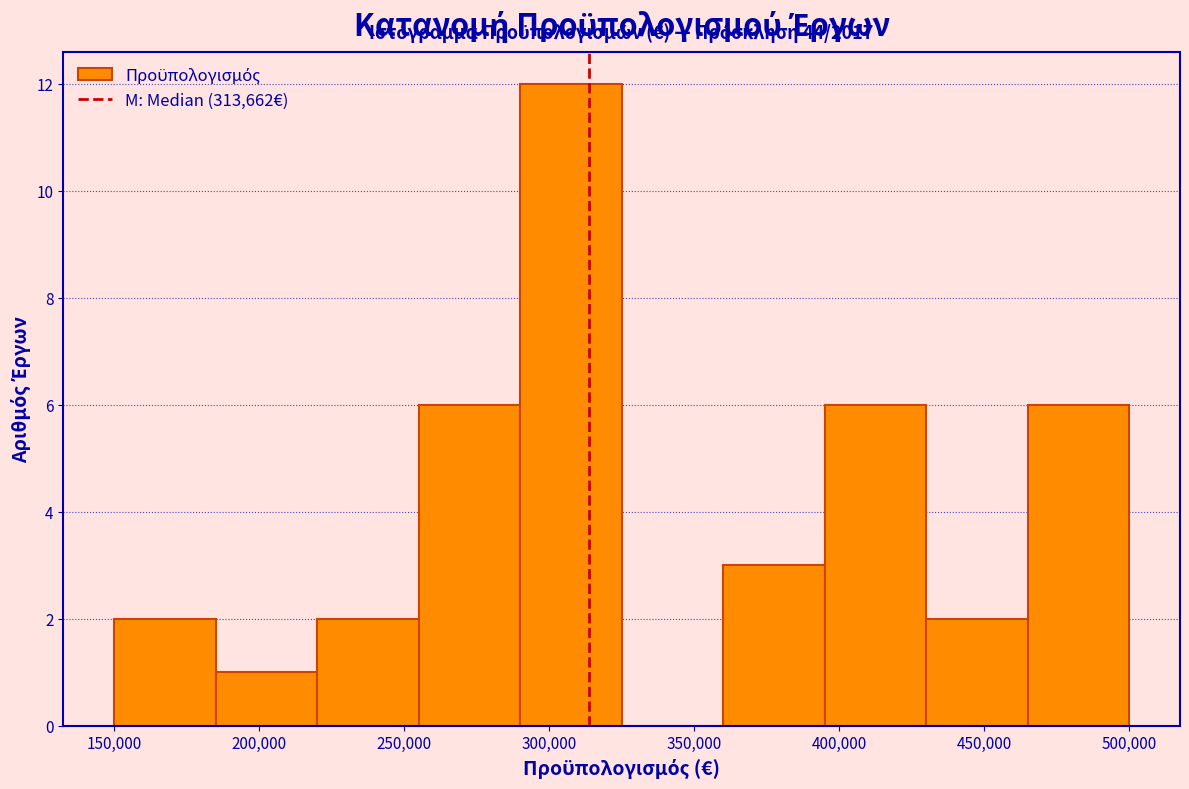

Which range on the x-axis has the tallest bar?

290000 to 325000